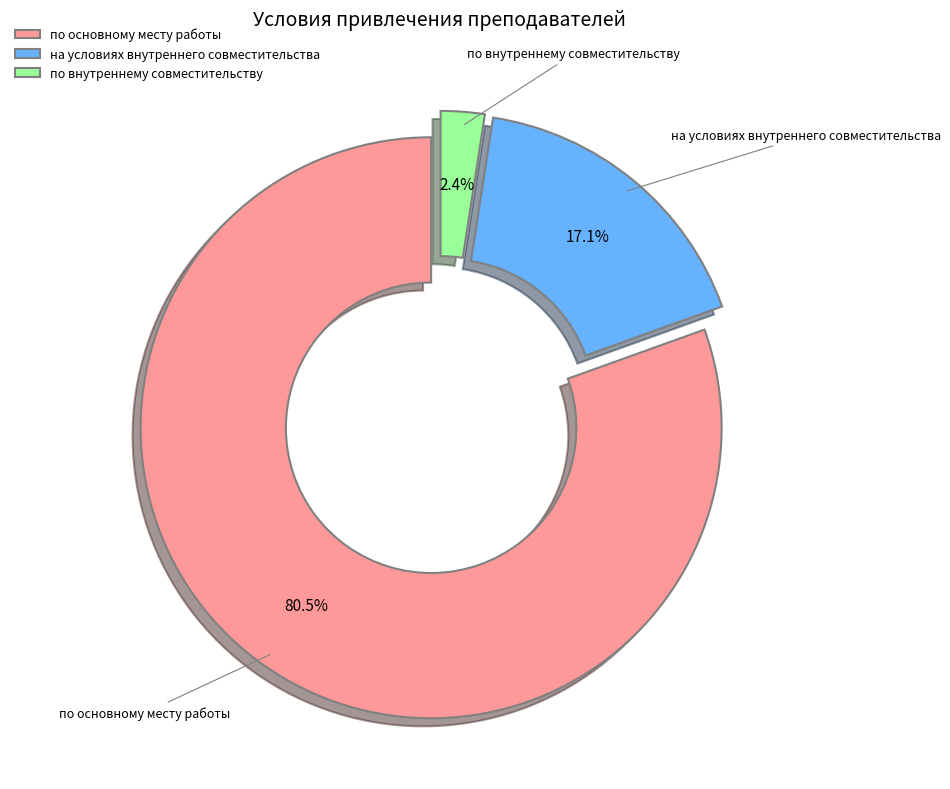

The на условиях внутреннего совместительства slice represents 29% of the pie. True or false?

False